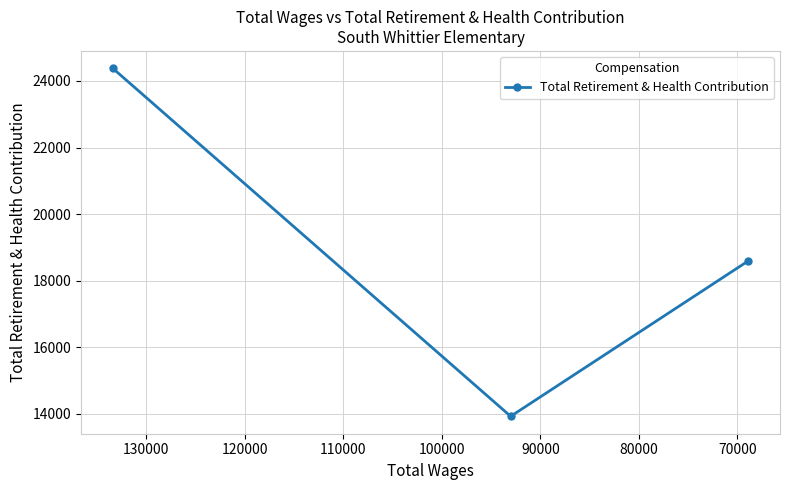

What is the value of the 3rd point from the left?

18595